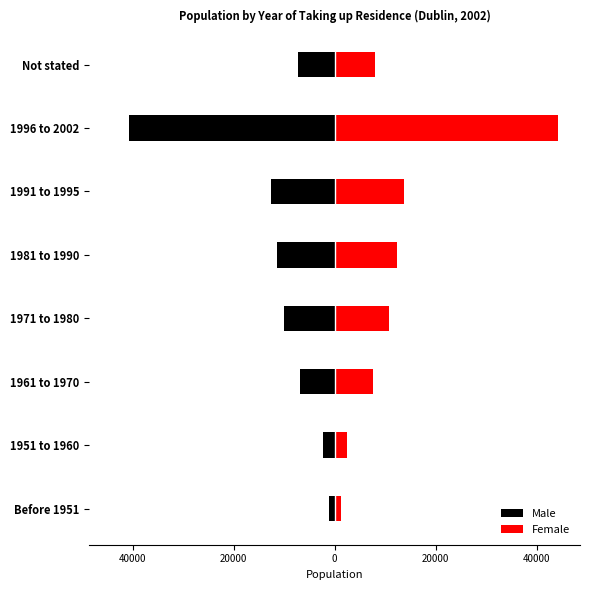

List the series in order of their peak value, lowest first.

Male, Female